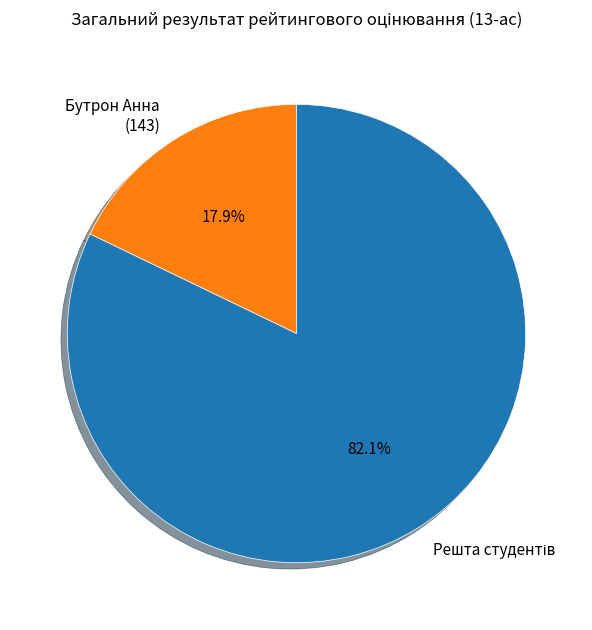

Is there a majority slice in this chart?

Yes